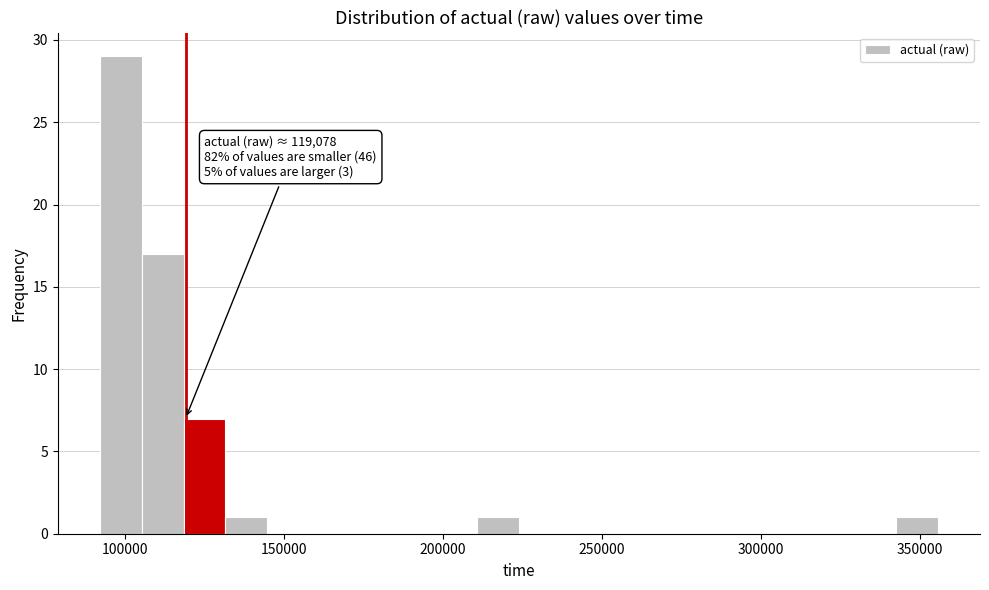

Read against the x-axis, roughly where is the centre of the tallest bar?

100000